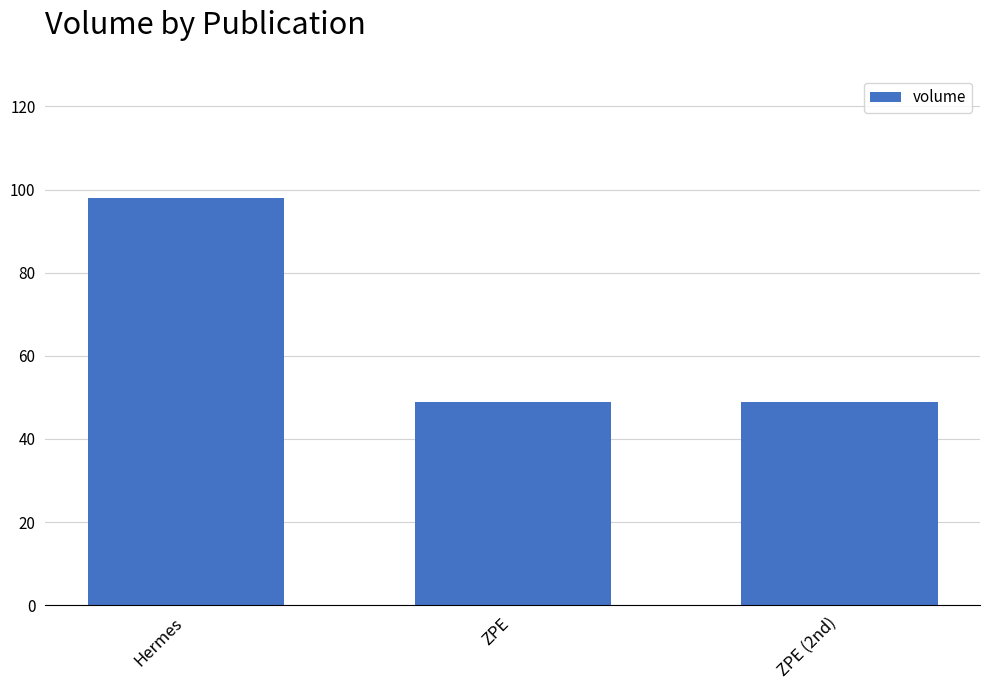

What is the greatest value displayed?

98